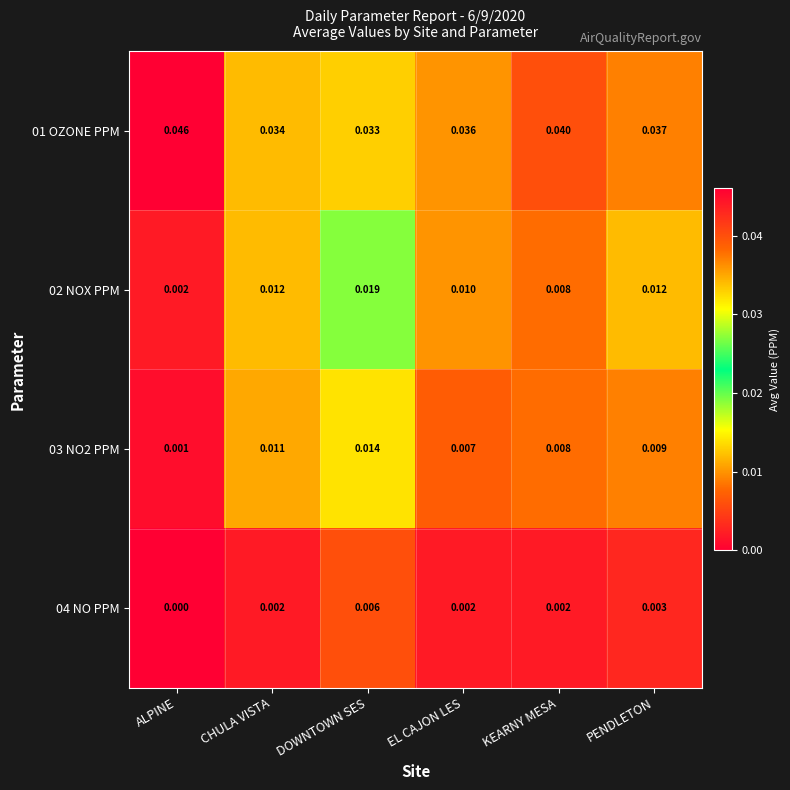

At which label does 02 NOX PPM reach its peak?

DOWNTOWN SES